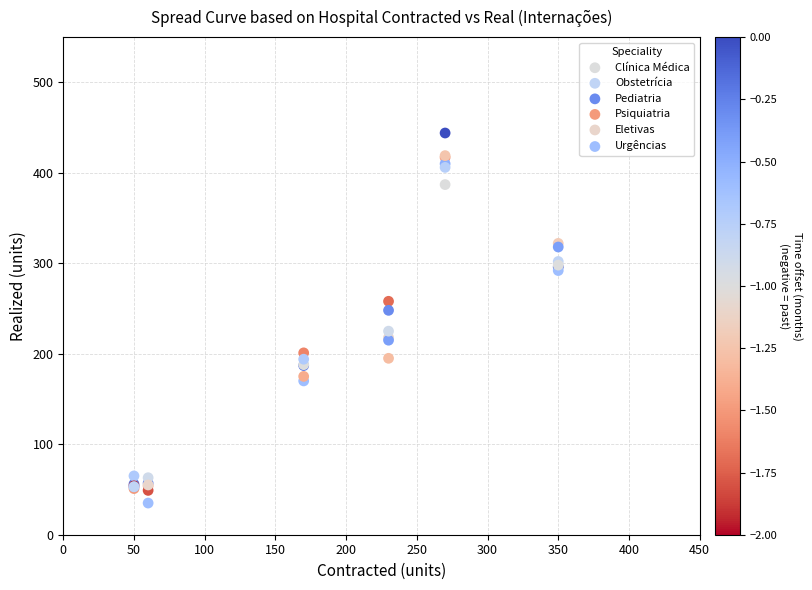

Which series reaches the maximum Y coordinate?

Clínica Médica